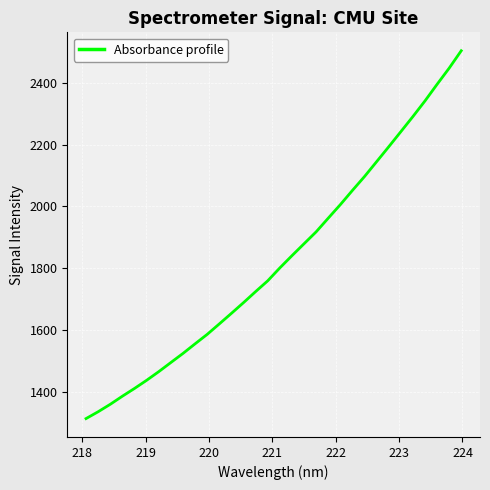

Reading left to right, what are all the values shown in this chart?

1314.1	1336.2	1360.3	1386.5	1411.5	1437.9	1465.8	1495.3	1524.7	1555.8	1586.4	1620.2	1654.3	1689.0	1724.7	1759.5	1801.2	1840.7	1879.4	1917.9	1962.1	2005.8	2051.9	2096.8	2144.8	2192.9	2241.7	2290.7	2341.3	2394.9	2447.2	2503.6